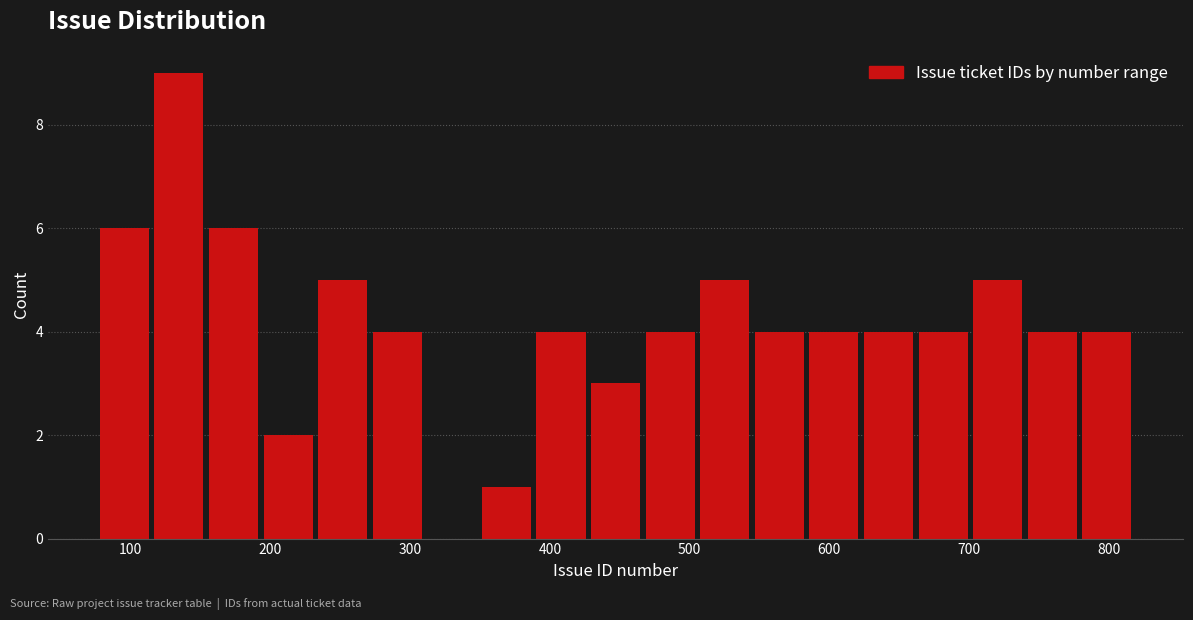

Read against the x-axis, roughly where is the centre of the tallest bar?

130